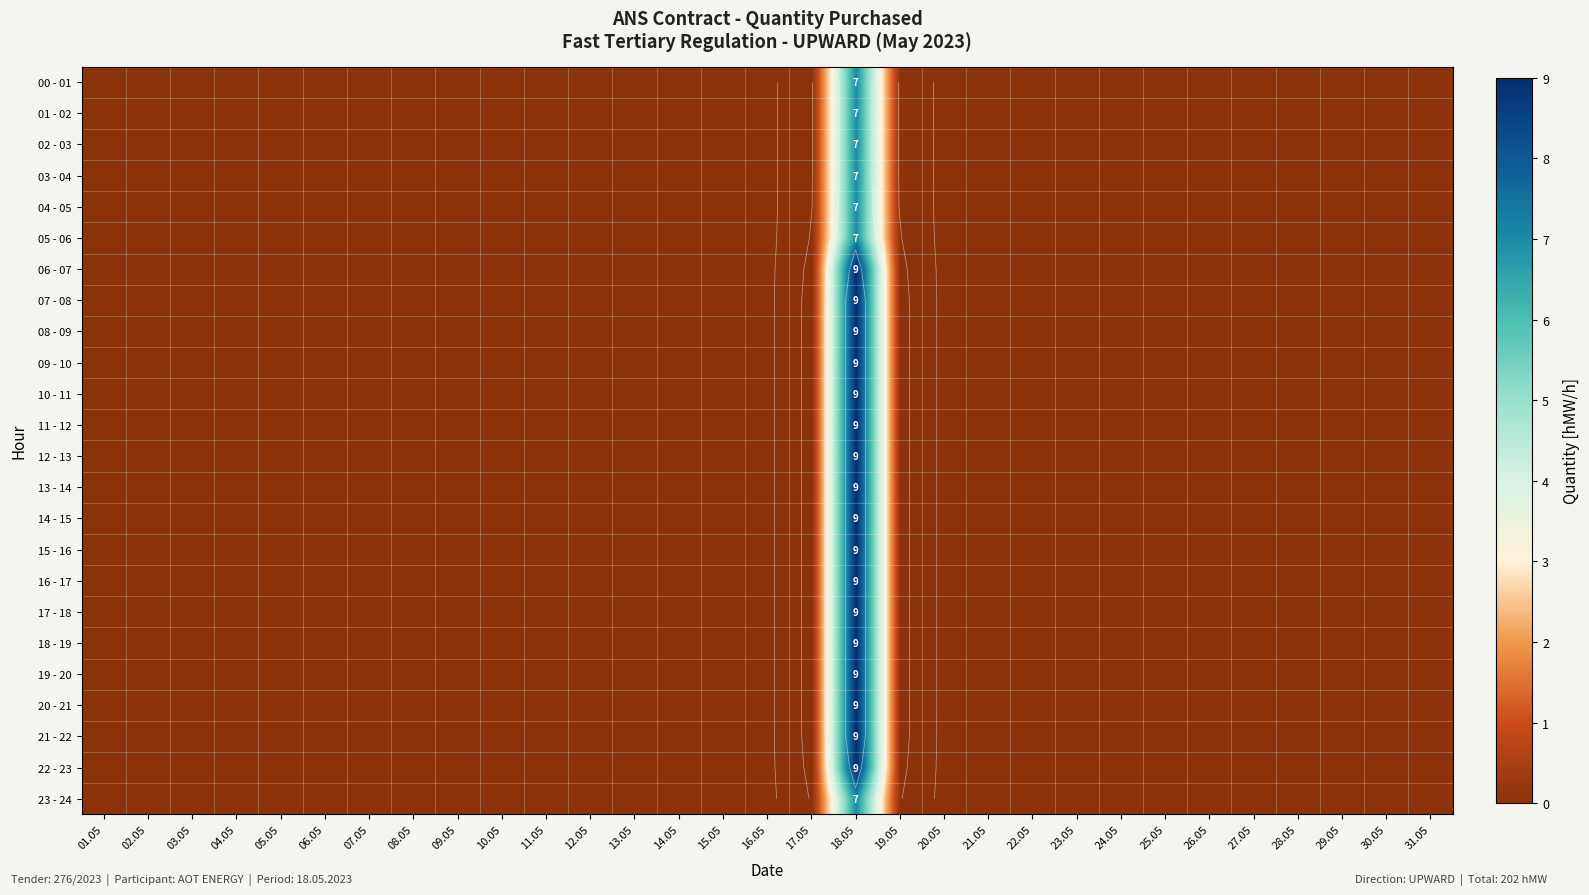

What is the sum of all 09 - 10 values?

9